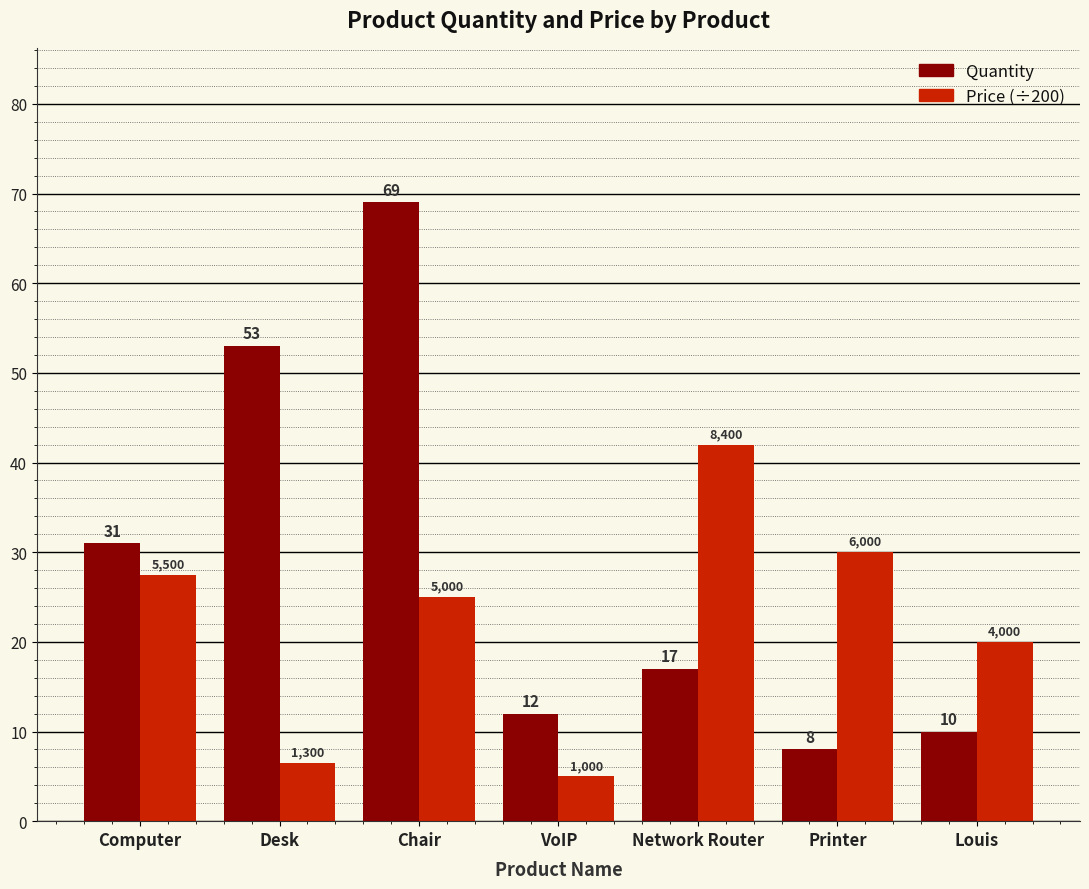

What is the value of the Quantity bar at the 3rd from the left?

69.0